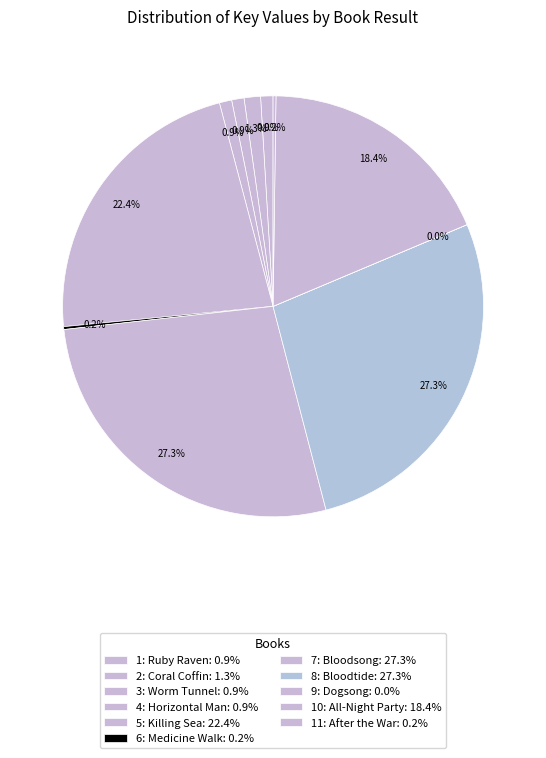

How many slices are in this pie chart?

11